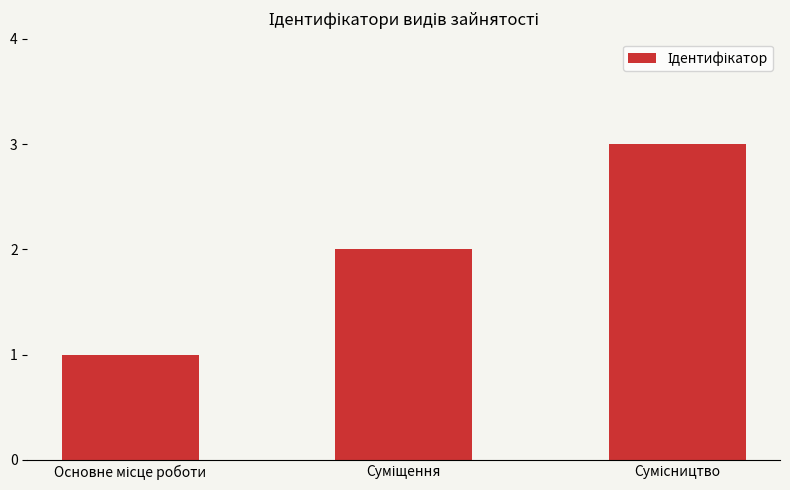

What is the sum of all values?

6